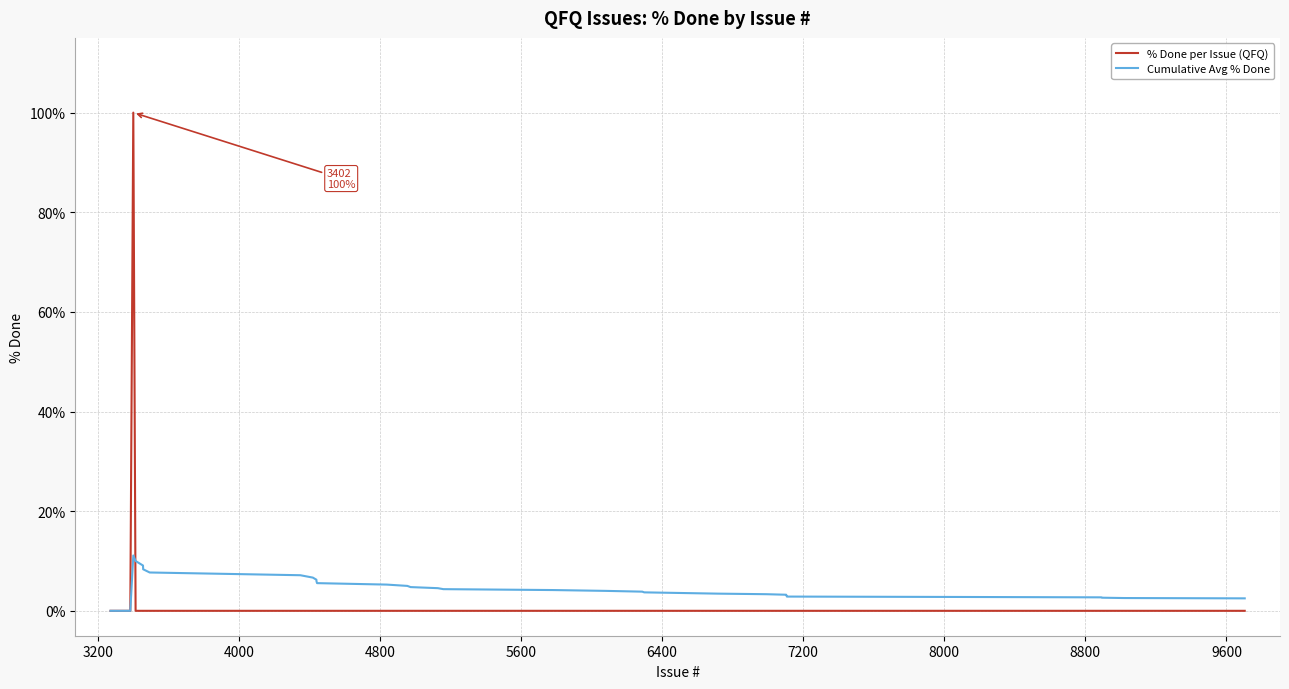

Rank the series by their maximum value, from lowest to highest.

Cumulative Avg % Done, % Done per Issue (QFQ)